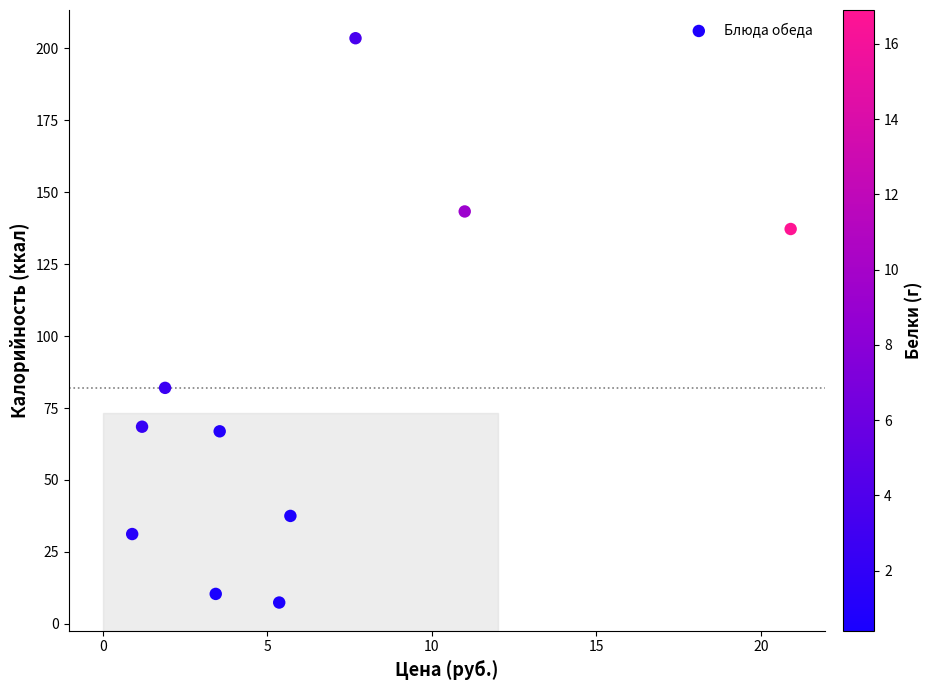

What Y value in the scatter plot is closest to 105?

82.0